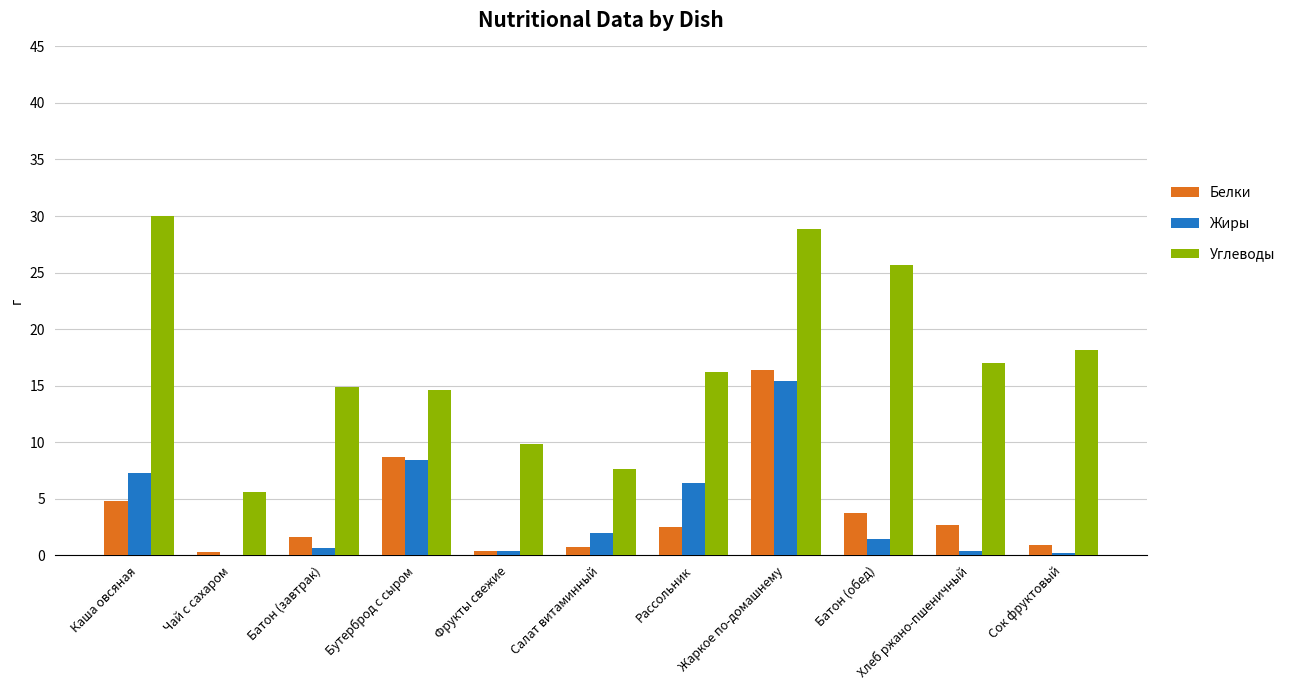

Which series has the largest total across all categories?

Углеводы